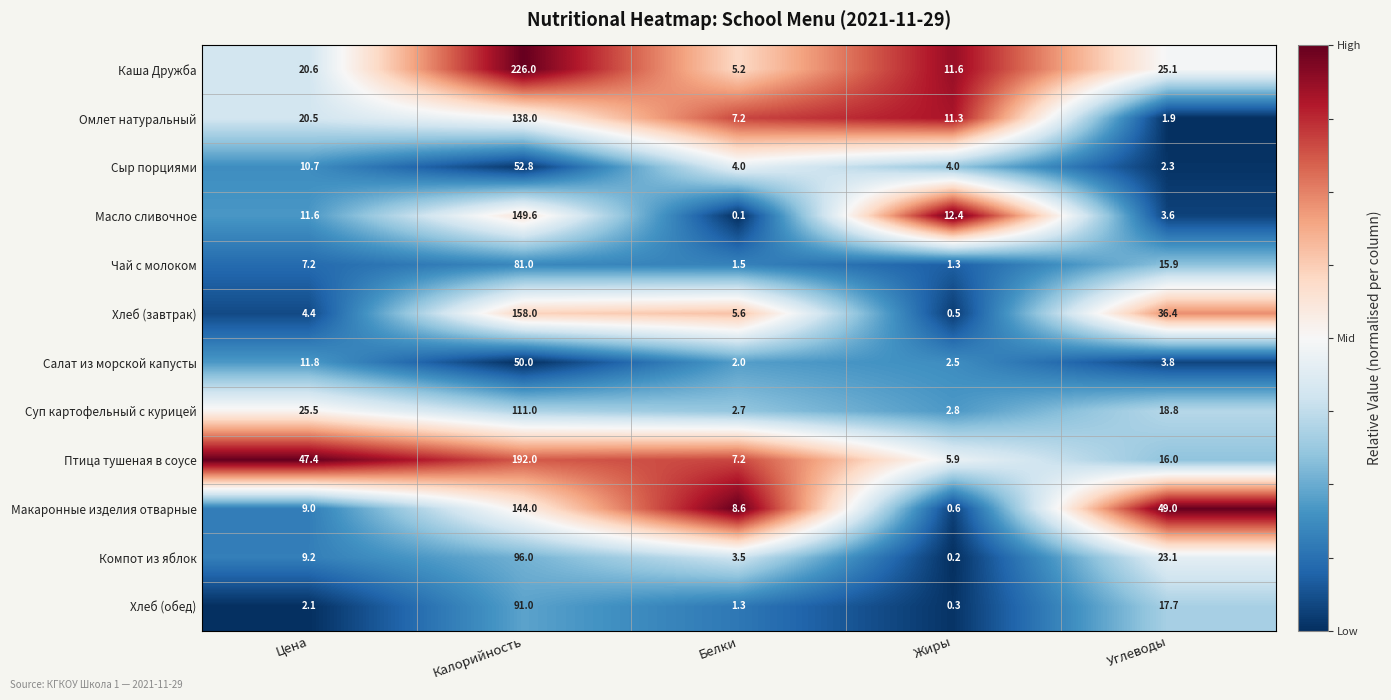

How many series are shown in this chart?

12